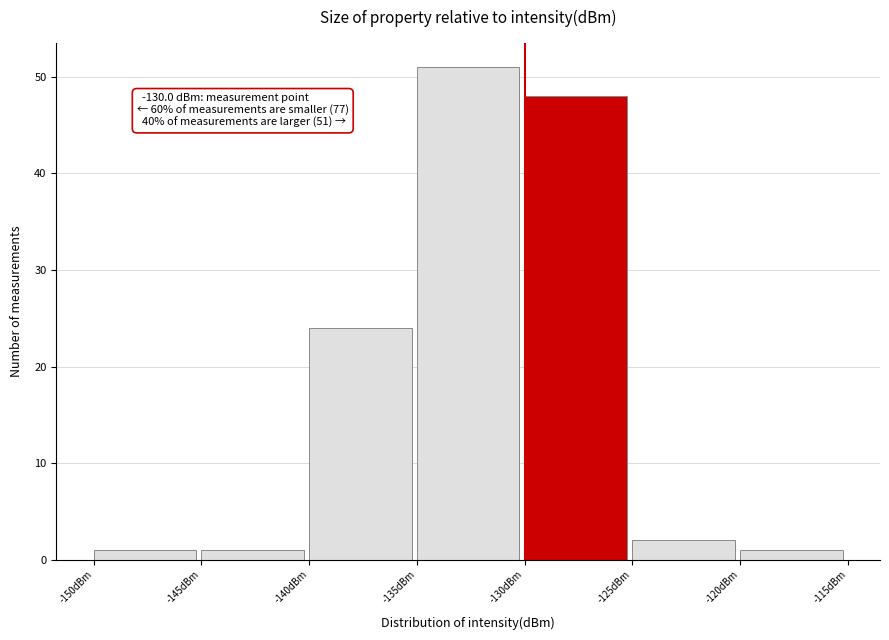

Which range on the x-axis has the tallest bar?

-135 to -130